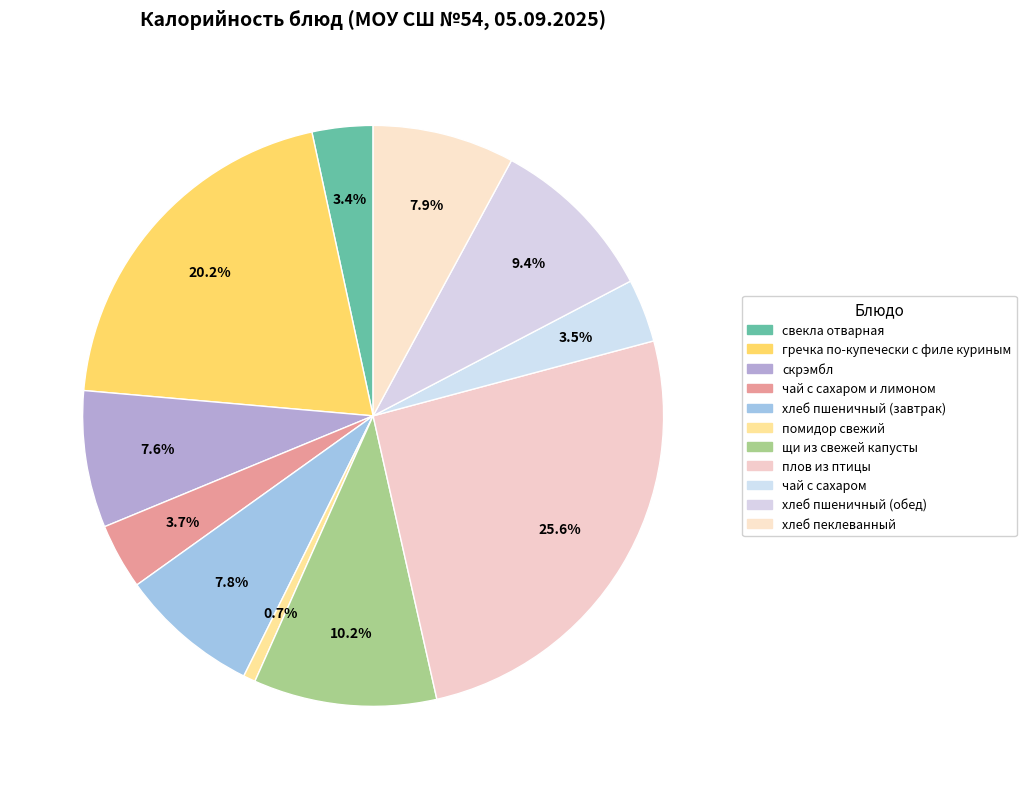

How many segments does this pie chart have?

11